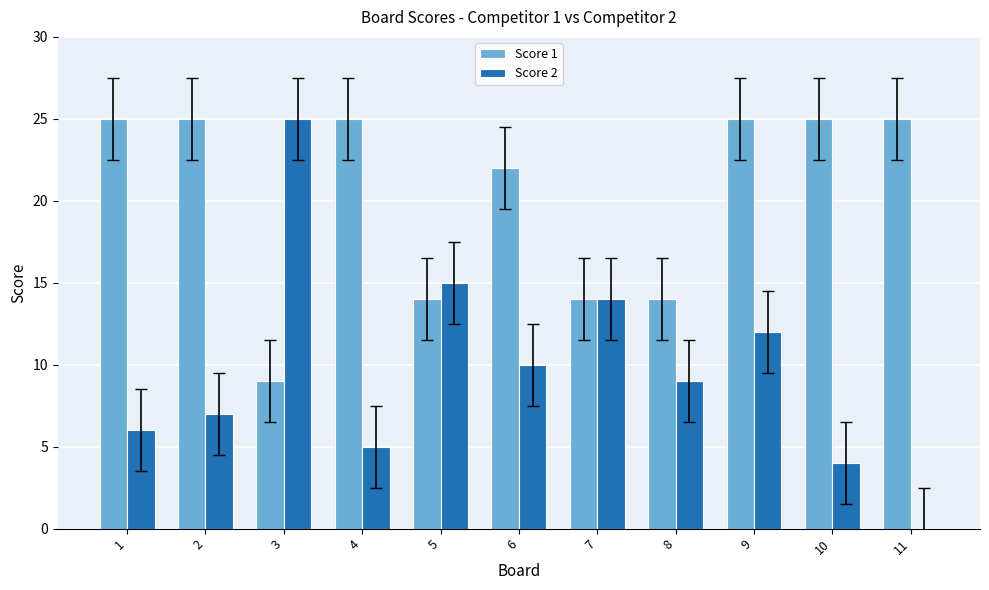

The value of Score 2 at 10 is 2. True or false?

False